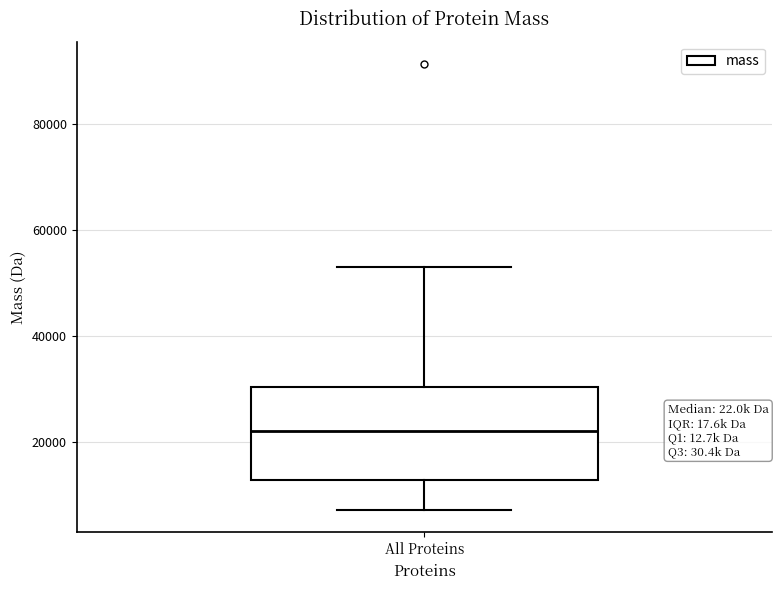

Read this box plot against the y-axis: the position of the median line, the range covered by the box, and the ends of both whiskers. The values are not printed on the chart, so give them approximately, as read against the axis.

median 22000, box 12000 to 30000, whiskers 8000 to 52000